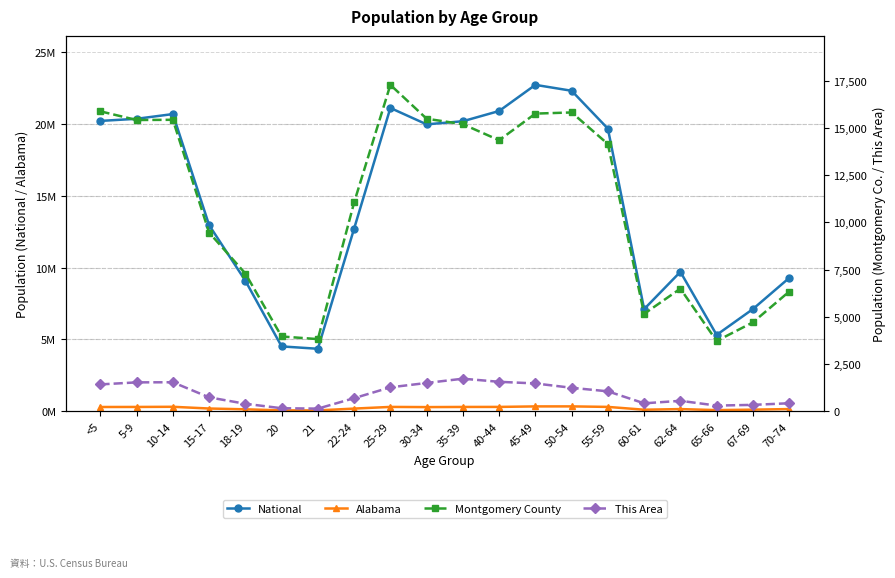

True or false: Montgomery County and Alabama cross at least once.

False